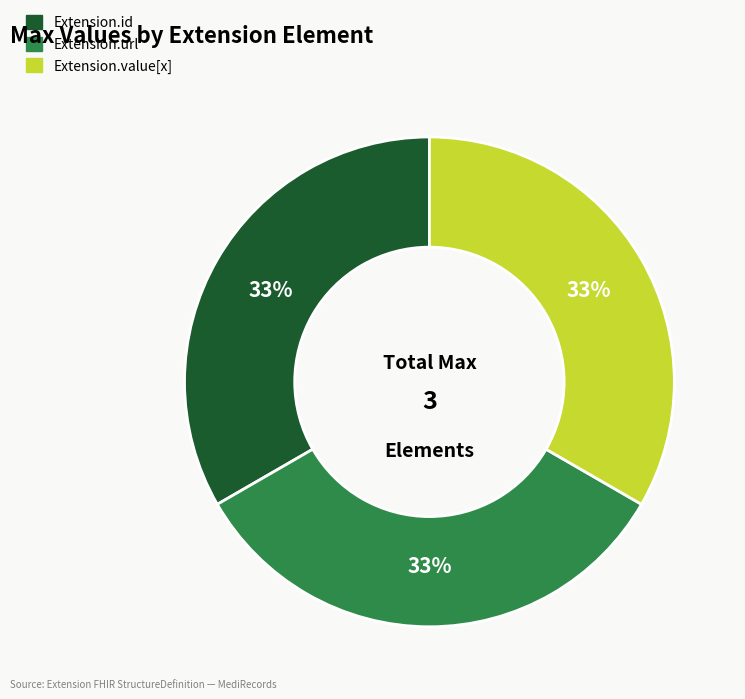

To the nearest percent, what is the average slice percentage?

33%